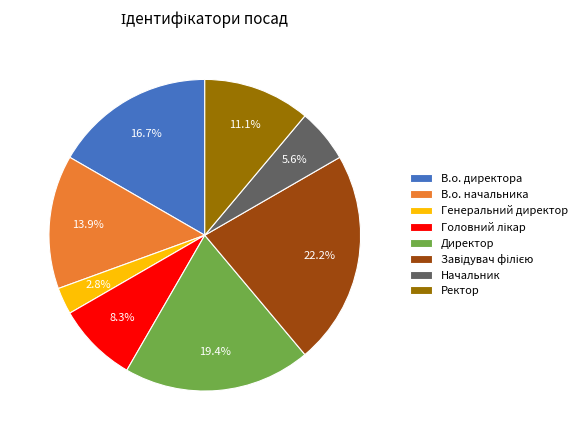

What is the smallest slice in the pie chart?

Генеральний директор